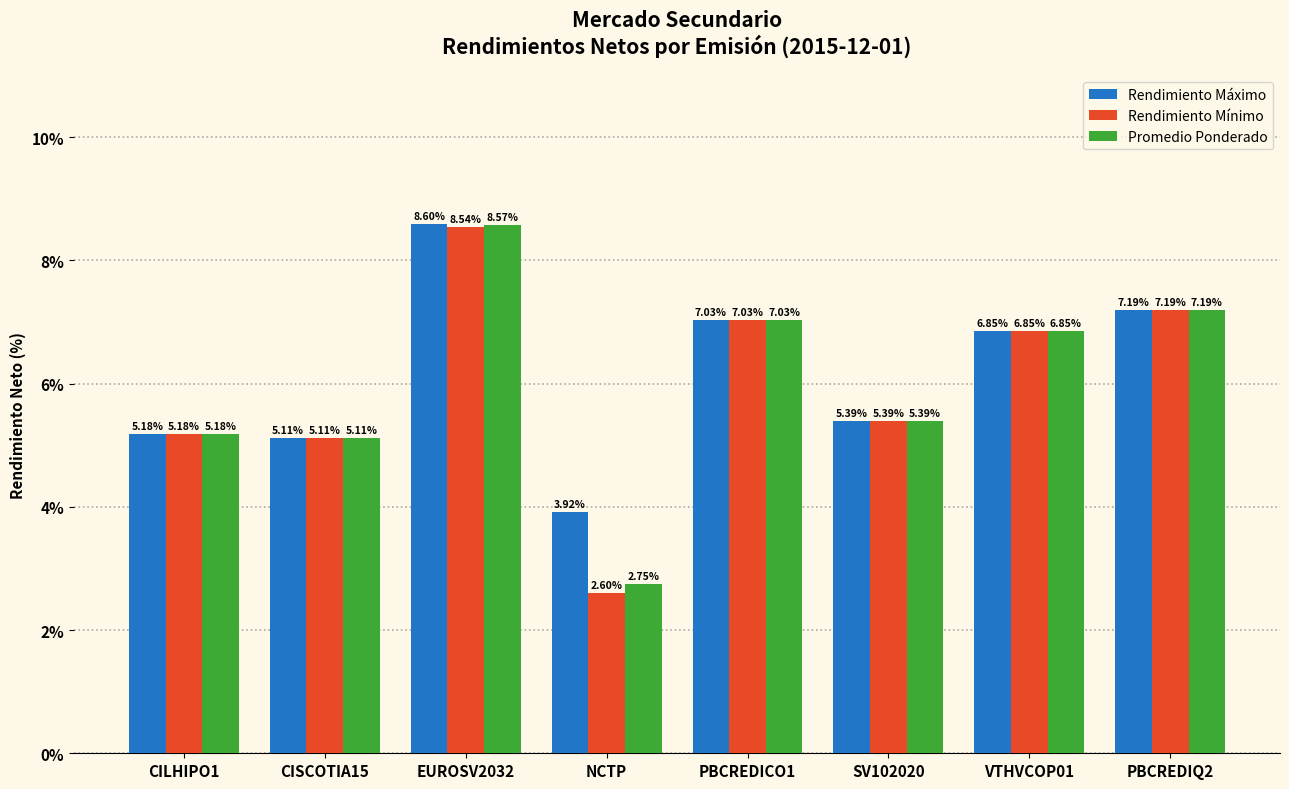

Count the number of data series in this chart.

3